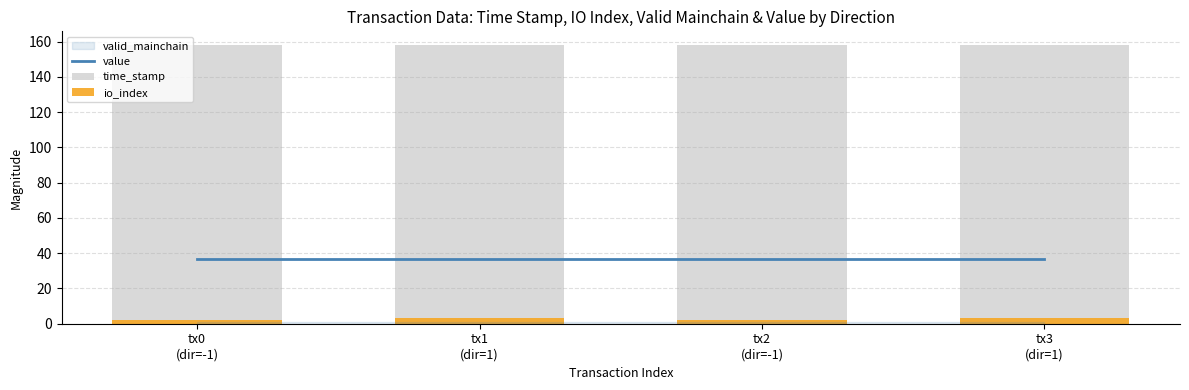

Rank the series at tx2
(dir=-1) from highest to lowest value.

time_stamp, value, io_index